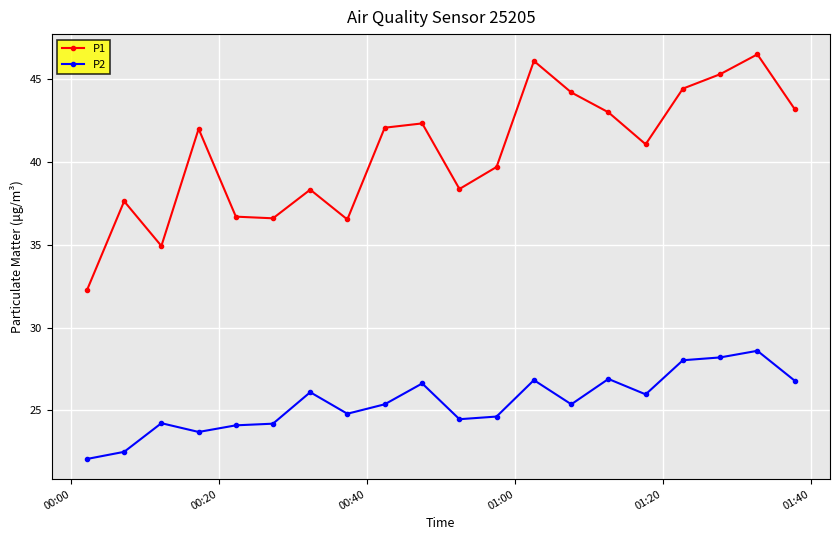

How many data points in P2 are above 25?

11